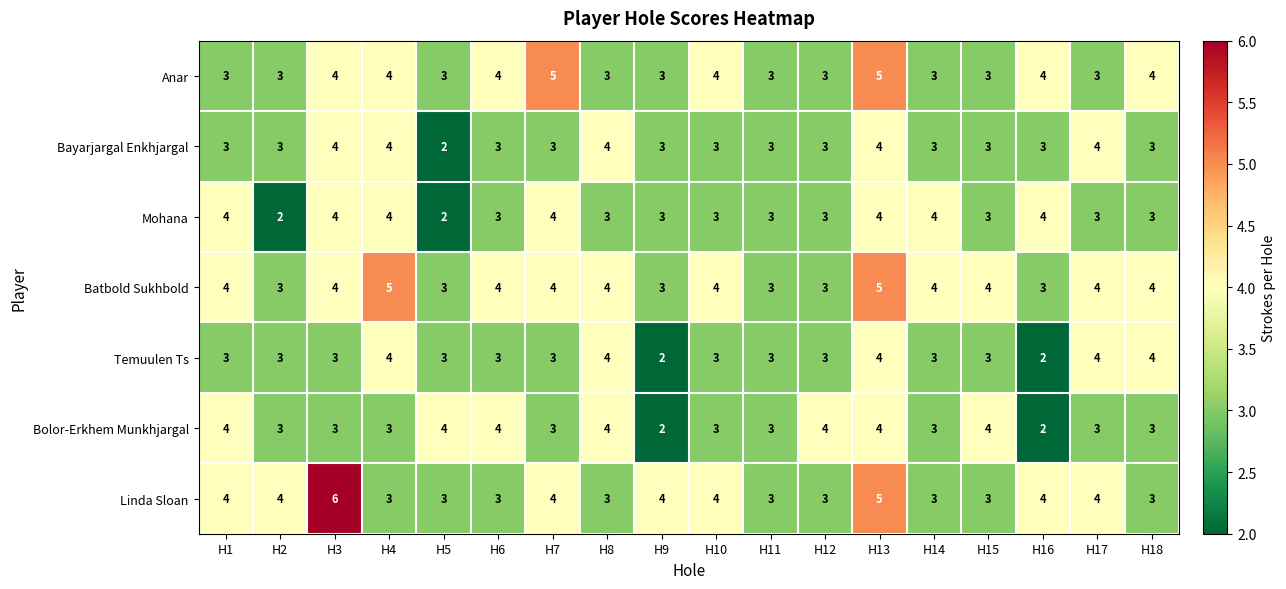

What is the difference between the highest and lowest values at H3?

3